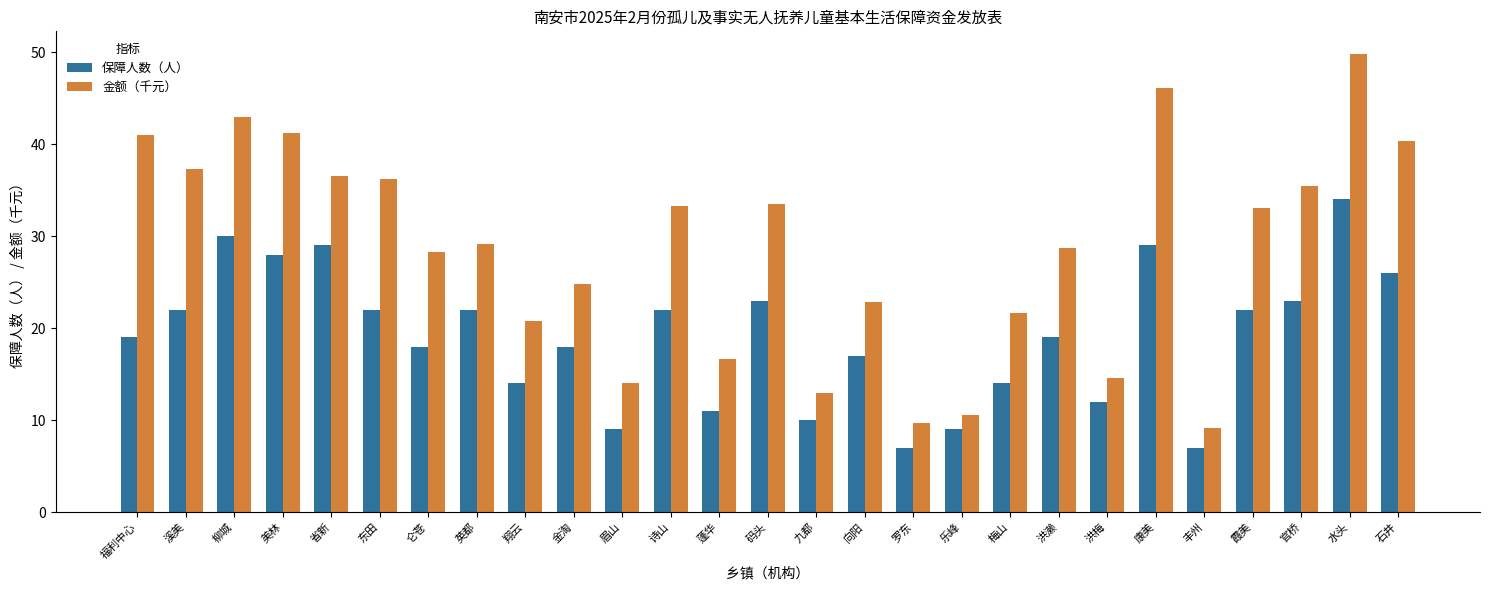

Is it true that 金额（千元） equals 9.2 at 丰州?

True